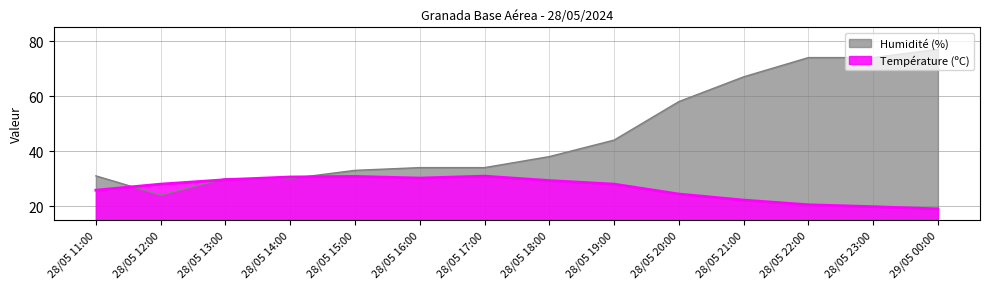

Where does the Humidité (%) series first go above 38?

28/05 19:00